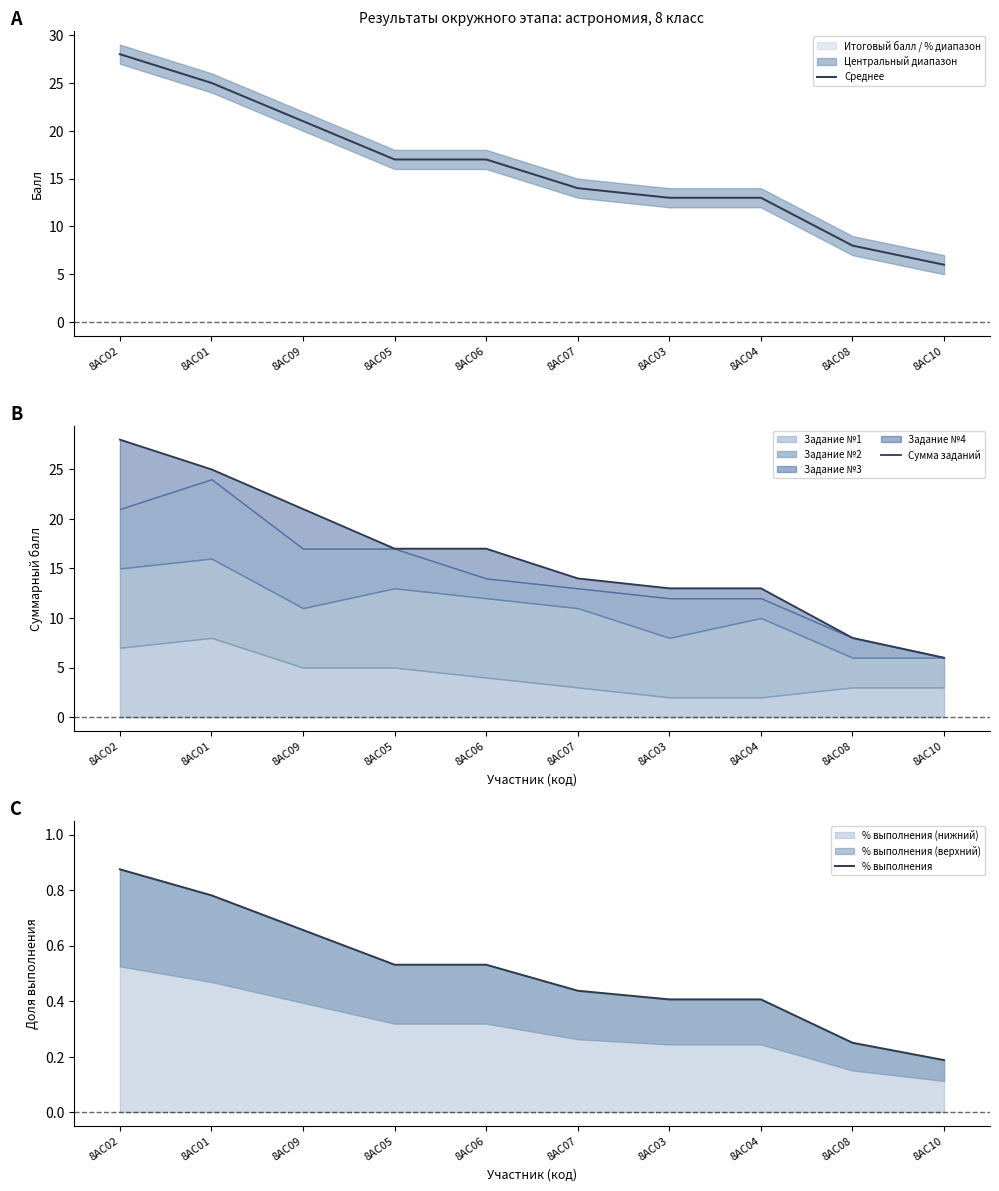

True or false: % выполнения and Сумма заданий intersect in this chart.

False